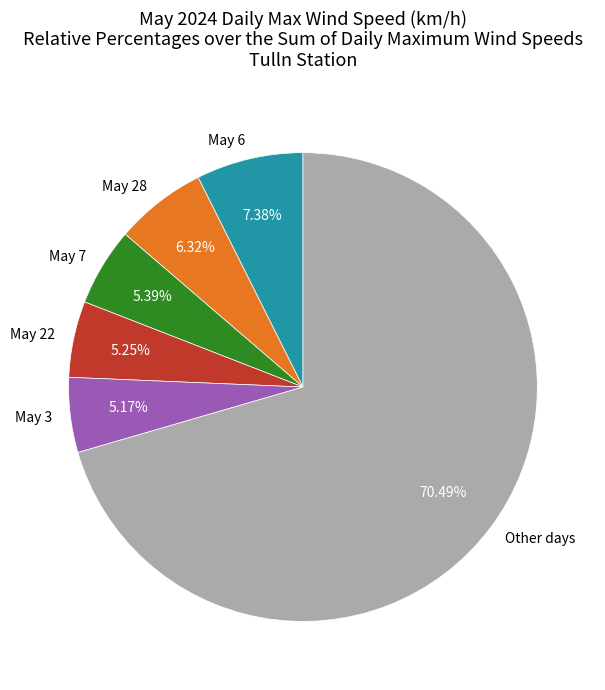

Combined, do May 22 and May 6 account for over 50%?

No